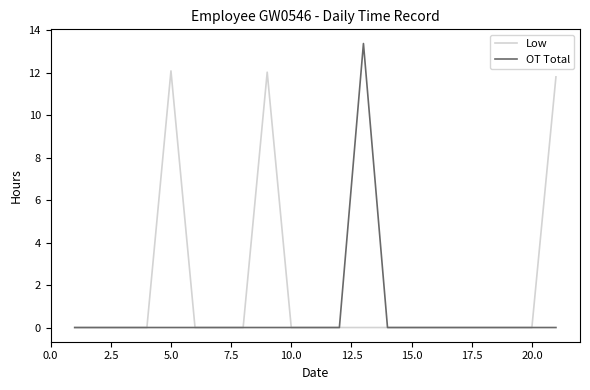

Which series has the largest range (max minus min)?

OT Total